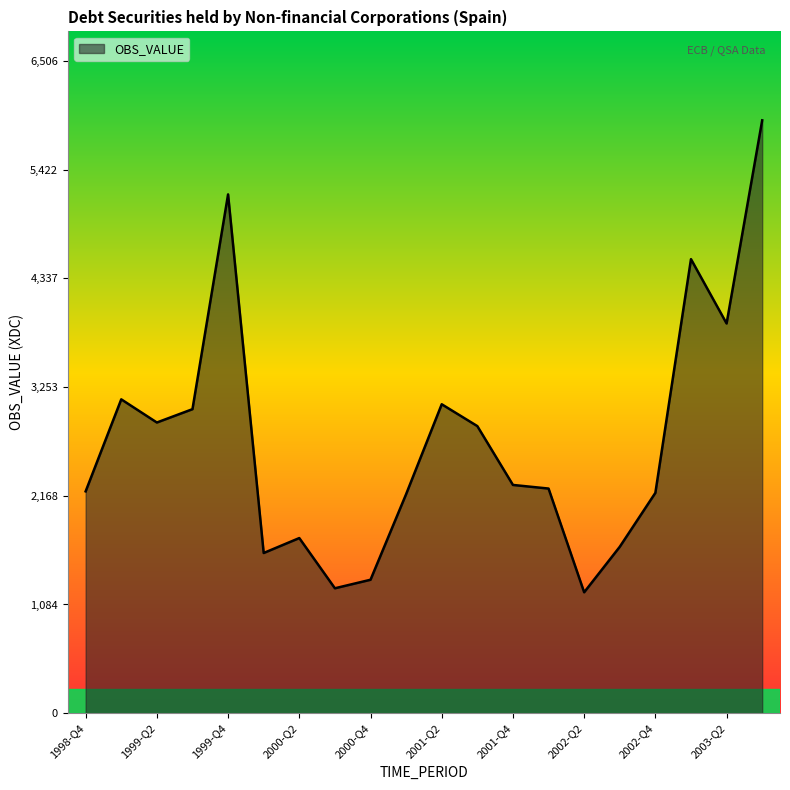

How many lines are shown in the chart?

1